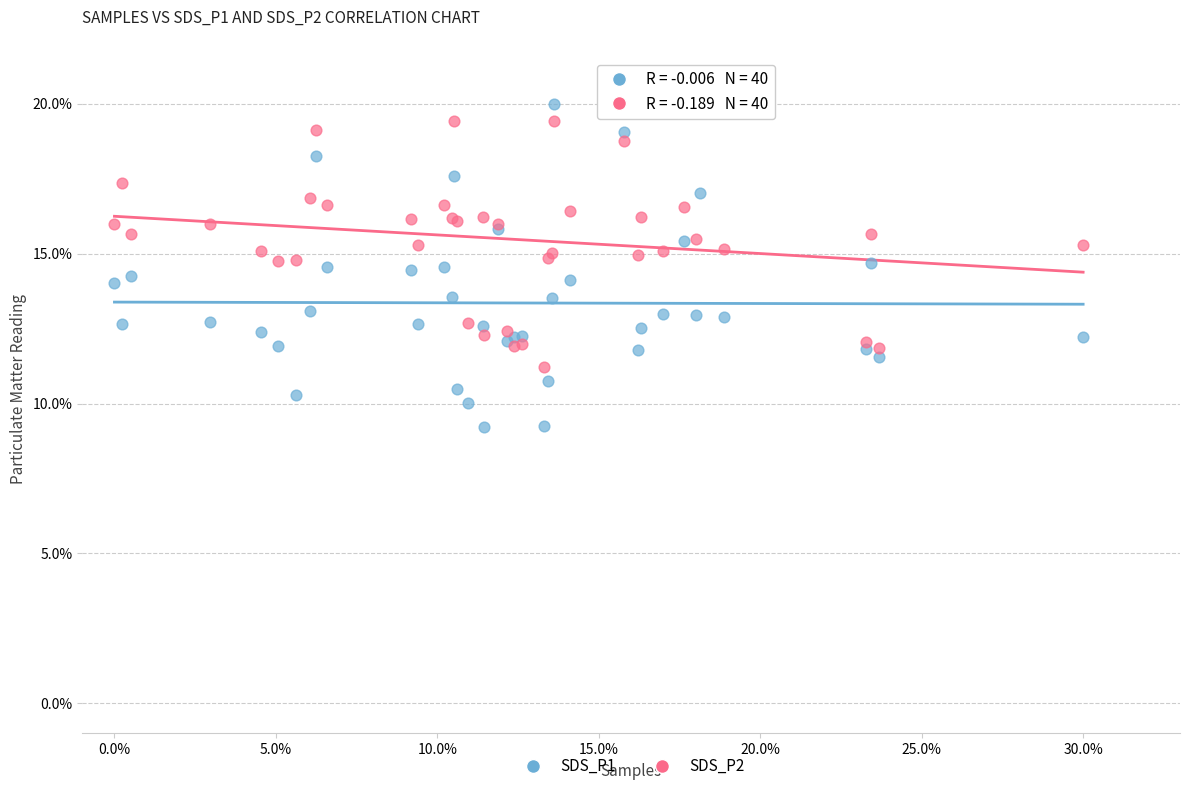

Which series contains the lowest Y value?

SDS_P1